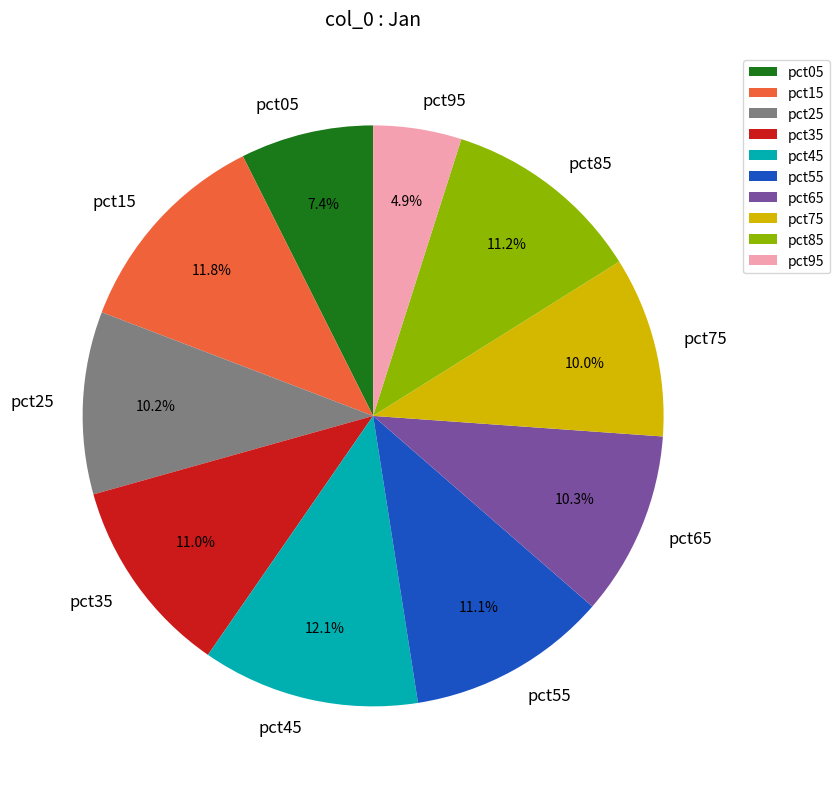

Does any single category account for the majority?

No